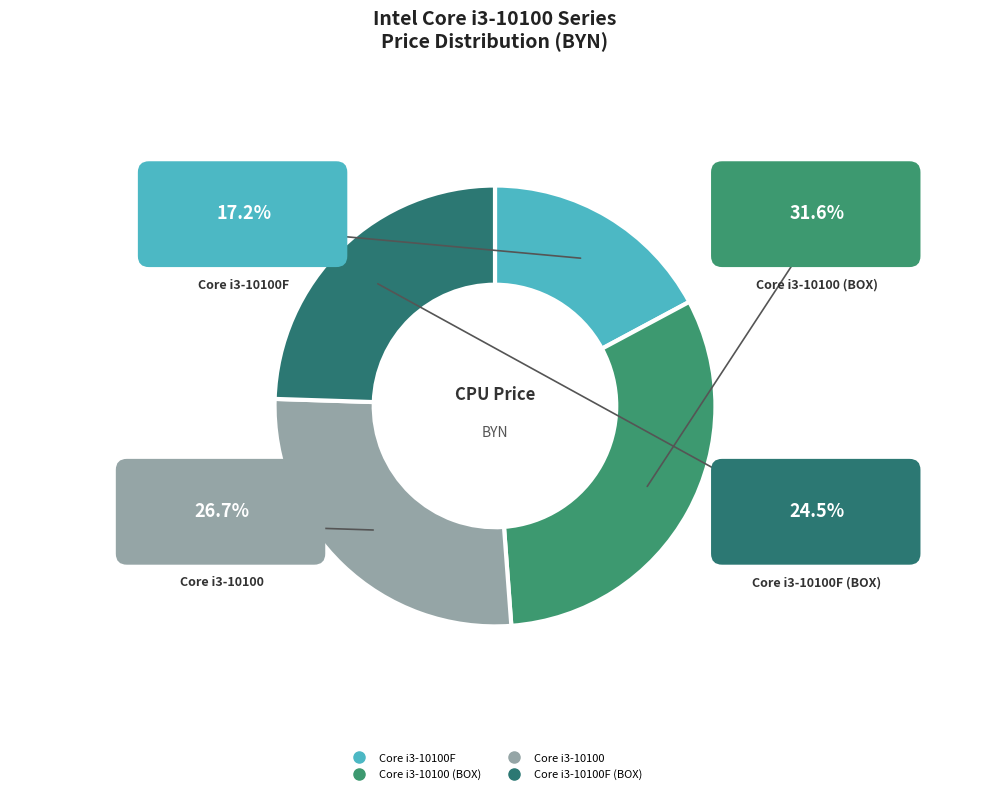

Does Core i3-10100F (BOX) account for over 50% of the chart?

No